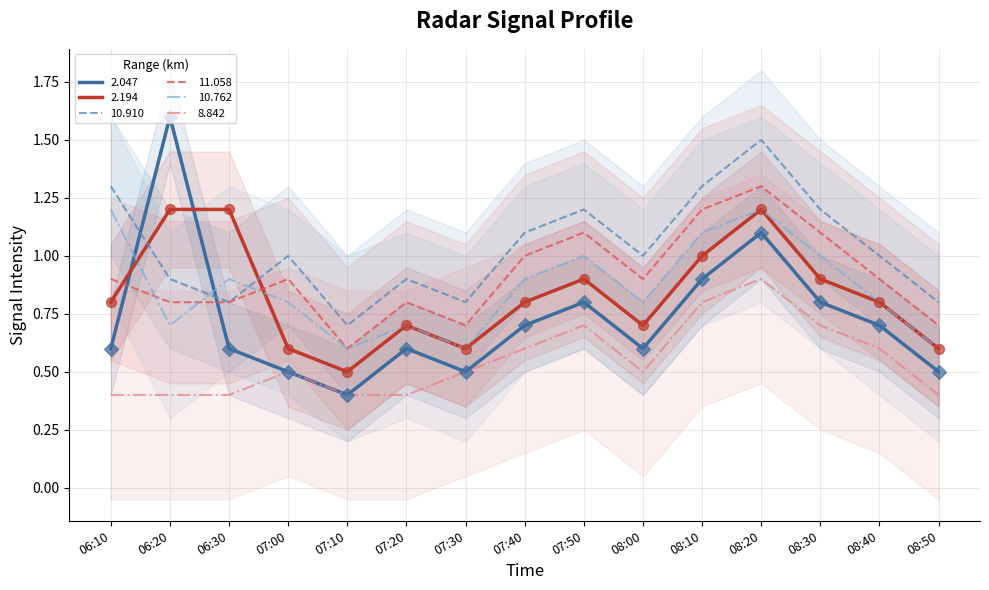

Which series has the widest spread of Y values?

2.047